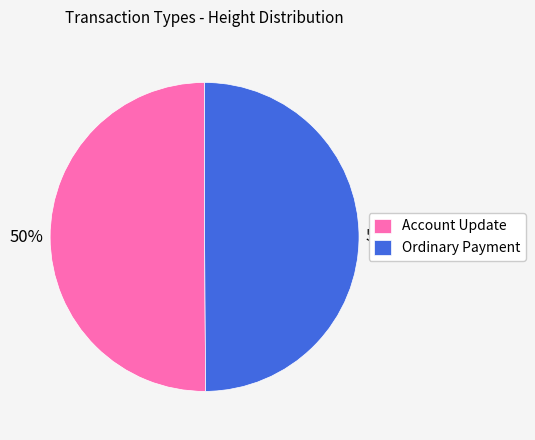

What percentage is the Ordinary Payment slice, to the nearest percent?

50%